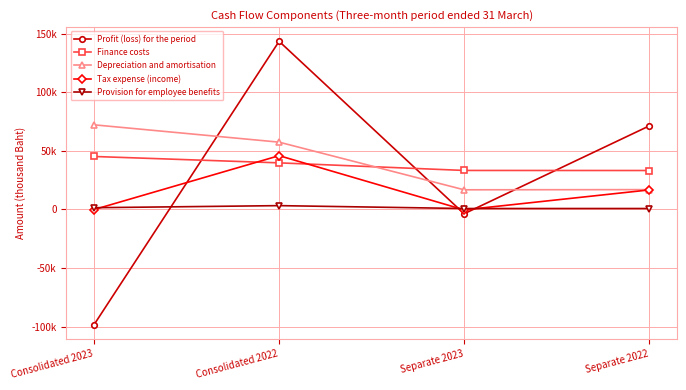

Between Consolidated 2023 and Separate 2022, which series saw the biggest shift?

Profit (loss) for the period